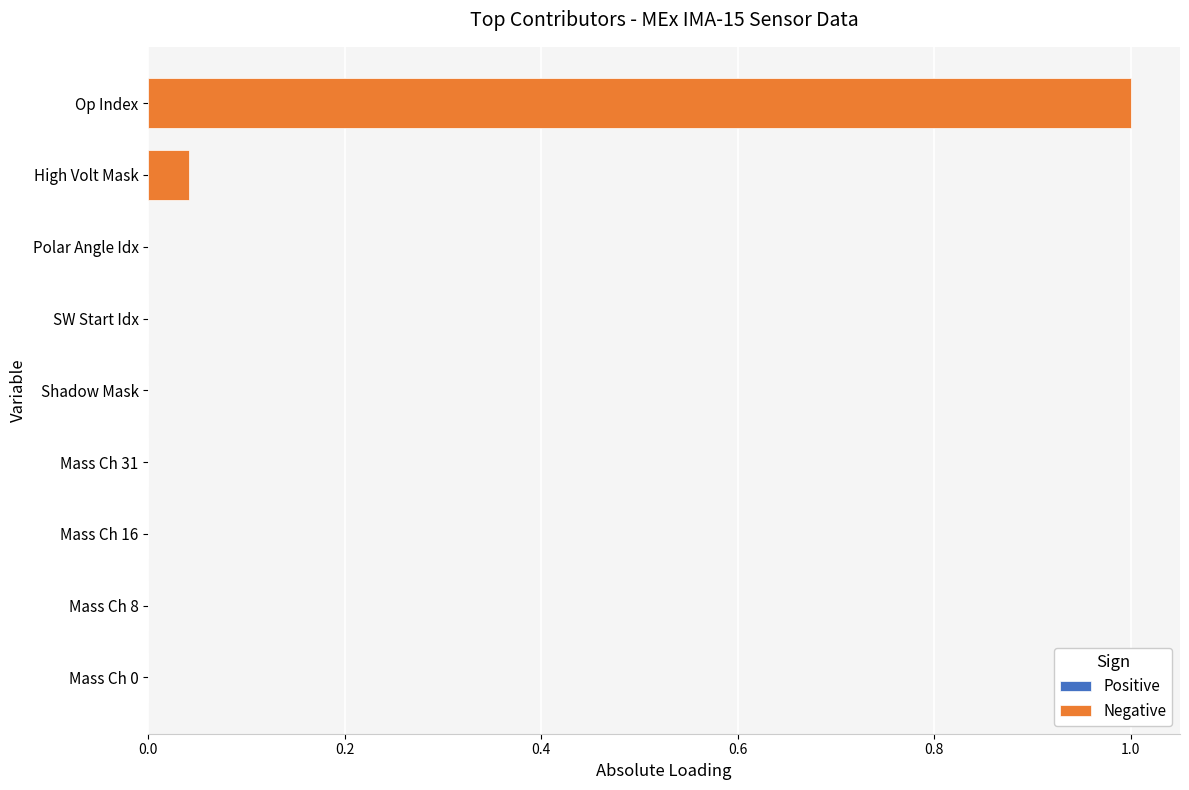

What is the greatest value displayed?

1.0